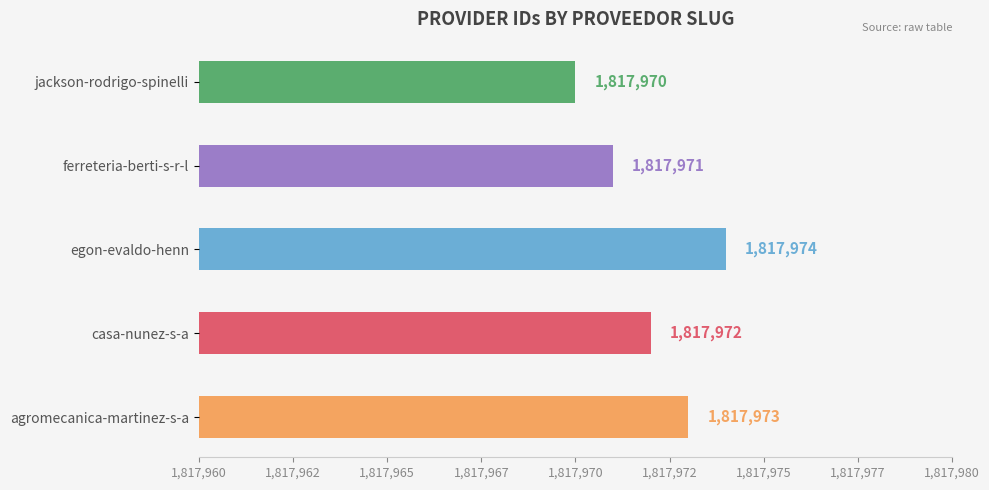

Reading right to left, what are all the values shown in this chart?

1817970	1817971	1817974	1817972	1817973